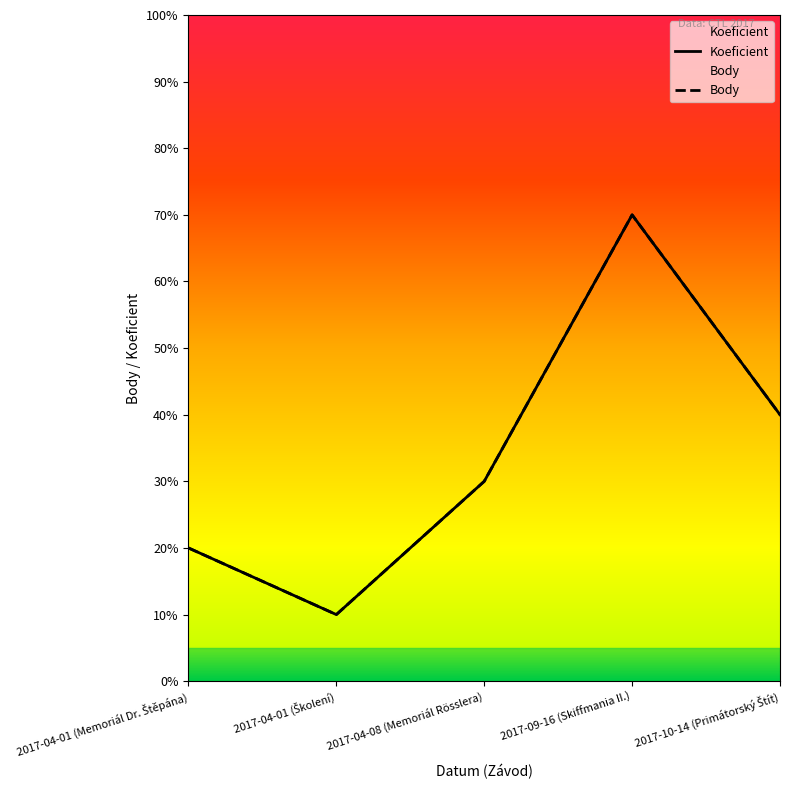

What is the label of the 4th point from the right?

2017-04-01 (Školení)